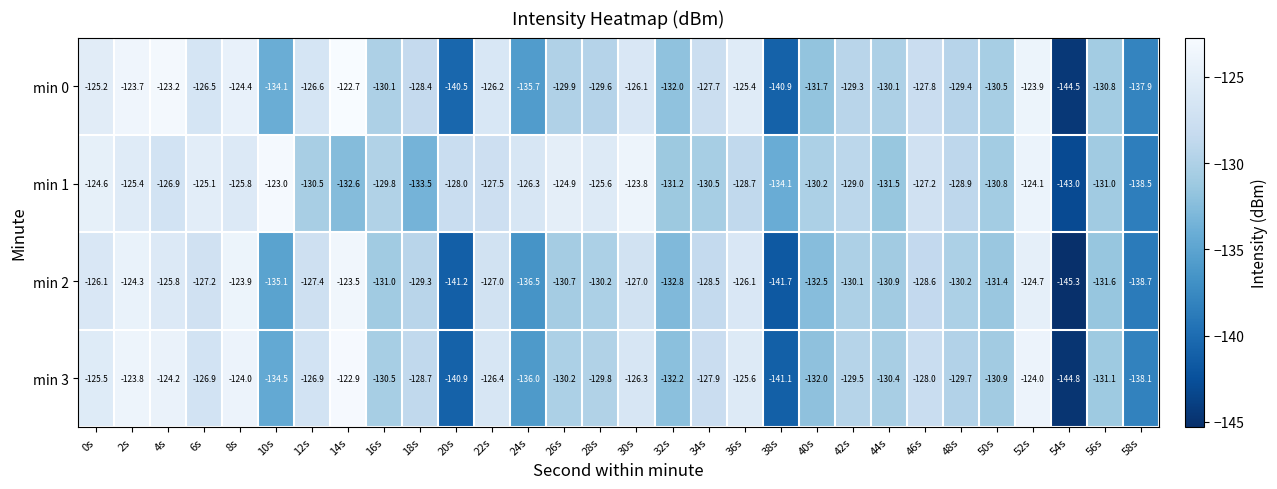

The min 2 series shows -138.7 at 58s. True or false?

True